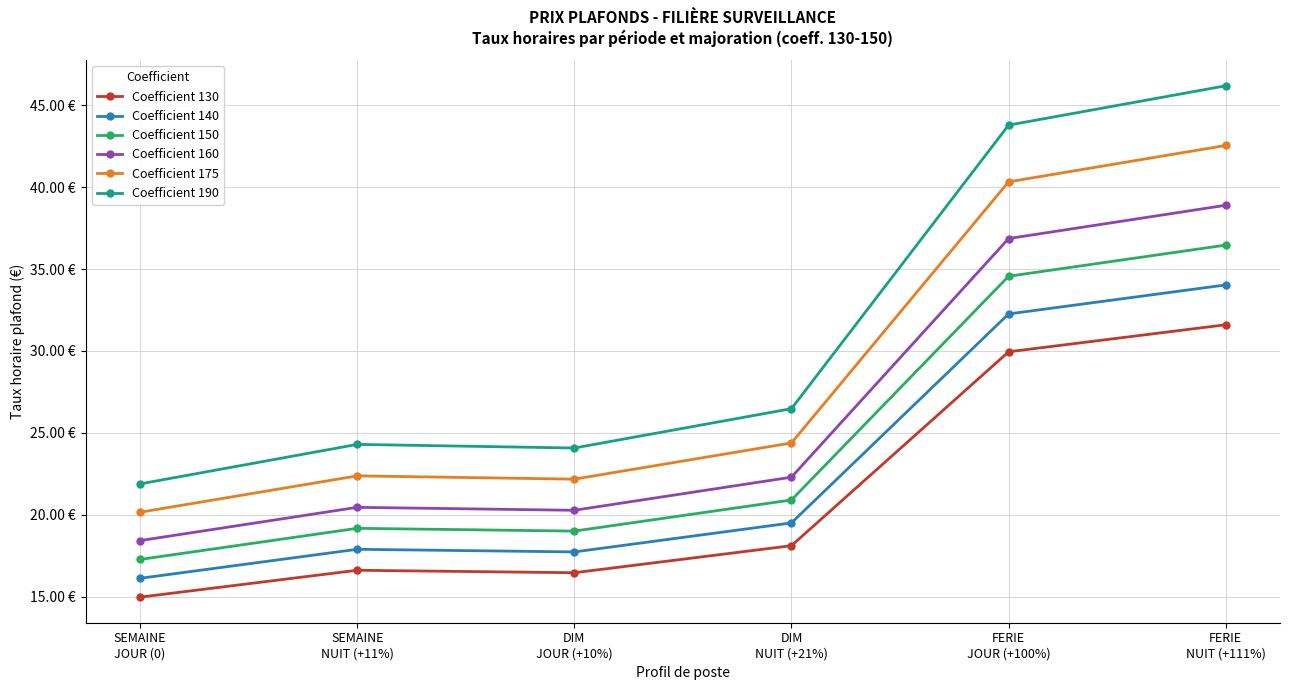

Reading left to right, list all the values displayed in this chart.

Coefficient 130: 15.0	16.6	16.5	18.1	29.9	31.6
Coefficient 140: 16.1	17.9	17.7	19.5	32.3	34.0
Coefficient 150: 17.3	19.2	19.0	20.9	34.6	36.5
Coefficient 160: 18.4	20.5	20.3	22.3	36.9	38.9
Coefficient 175: 20.2	22.4	22.2	24.4	40.3	42.5
Coefficient 190: 21.9	24.3	24.1	26.5	43.8	46.2